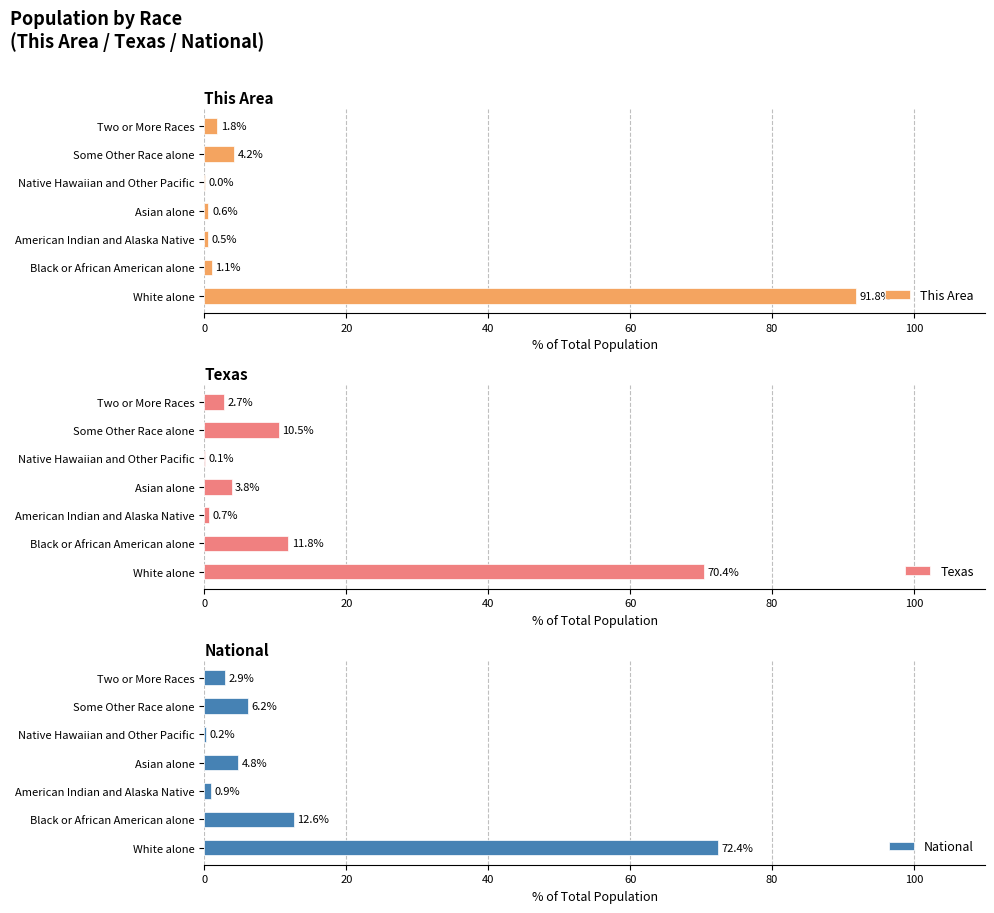

Does the chart contain stacked bars?

No